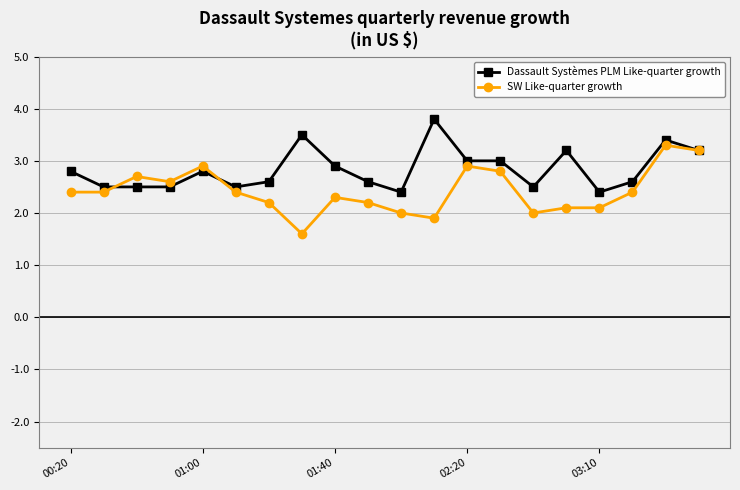

What is the greatest value displayed?

3.8